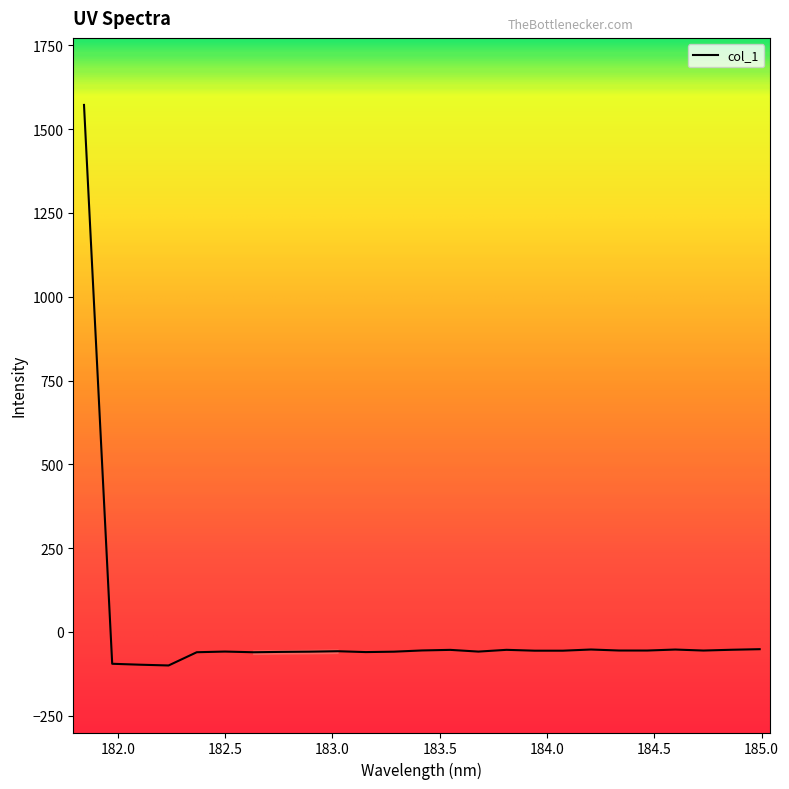

What is the difference between the maximum and minimum values?

1672.5